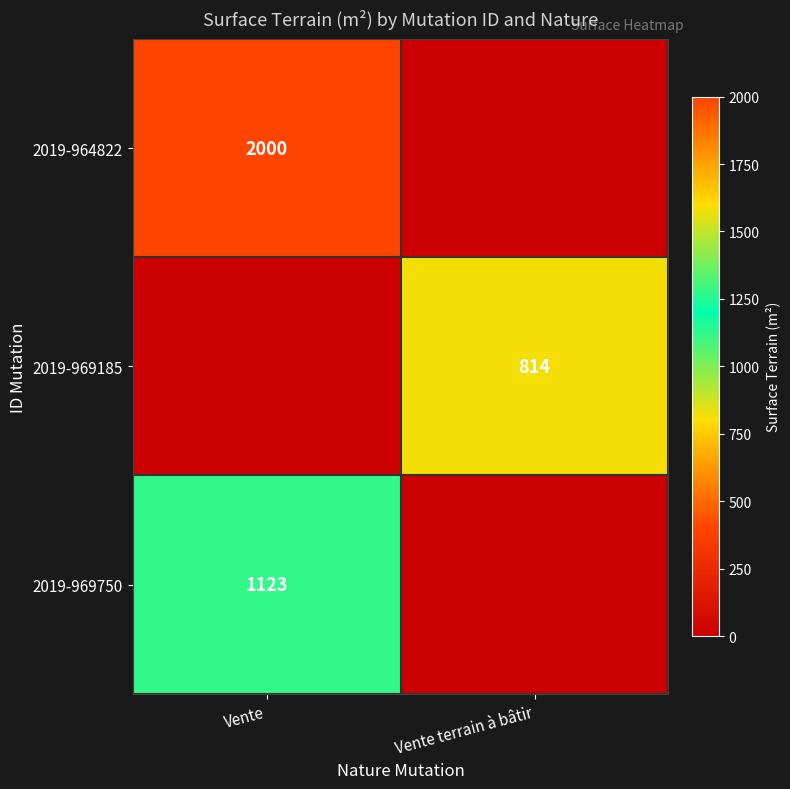

The value of 2019-969750 at Vente is 1123. True or false?

True